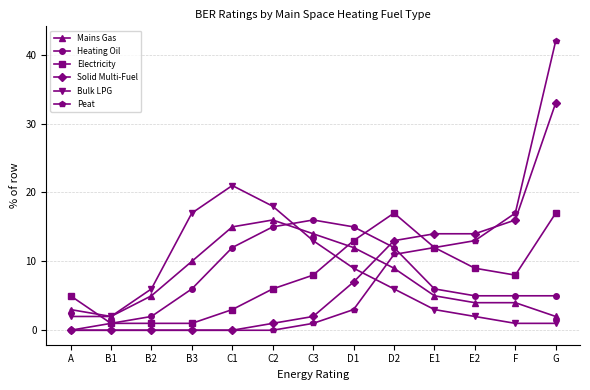

Is it true that Mains Gas equals 3 at A?

True